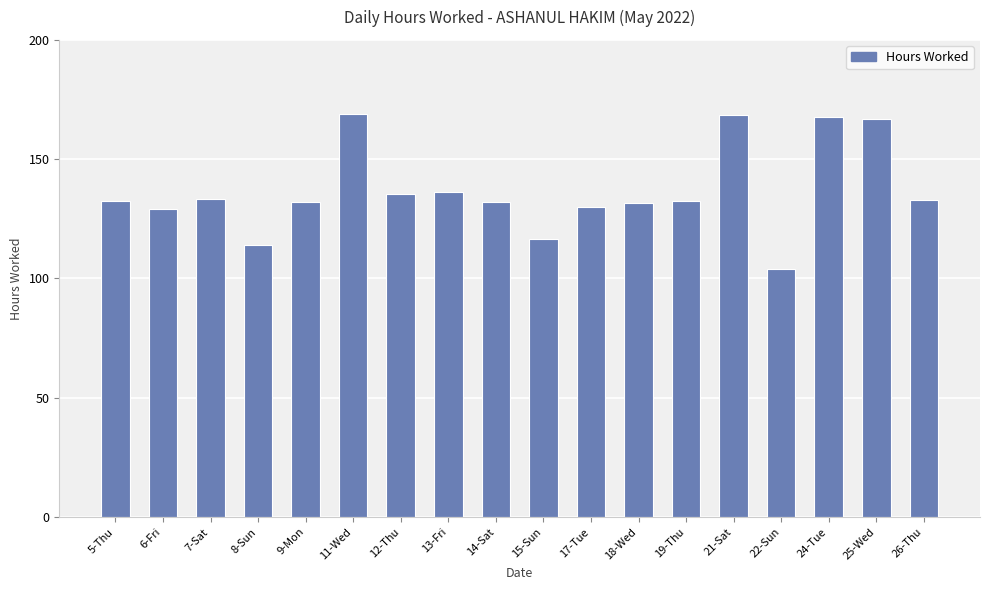

The value at 5-Thu is 132.5. True or false?

True